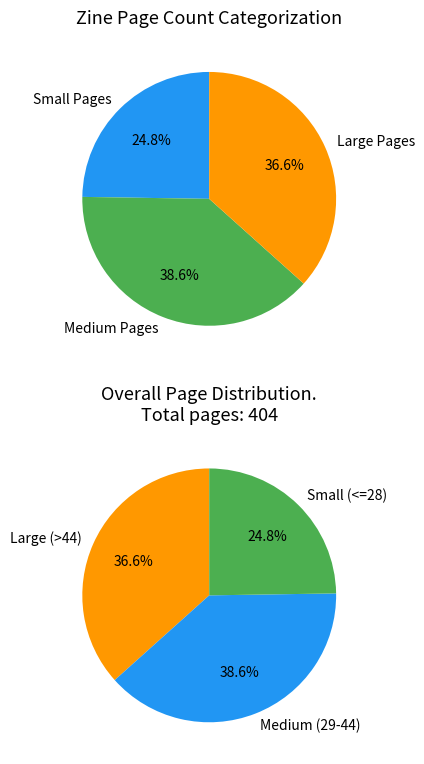

Is it true that 4385 is 1% of the pie?

False